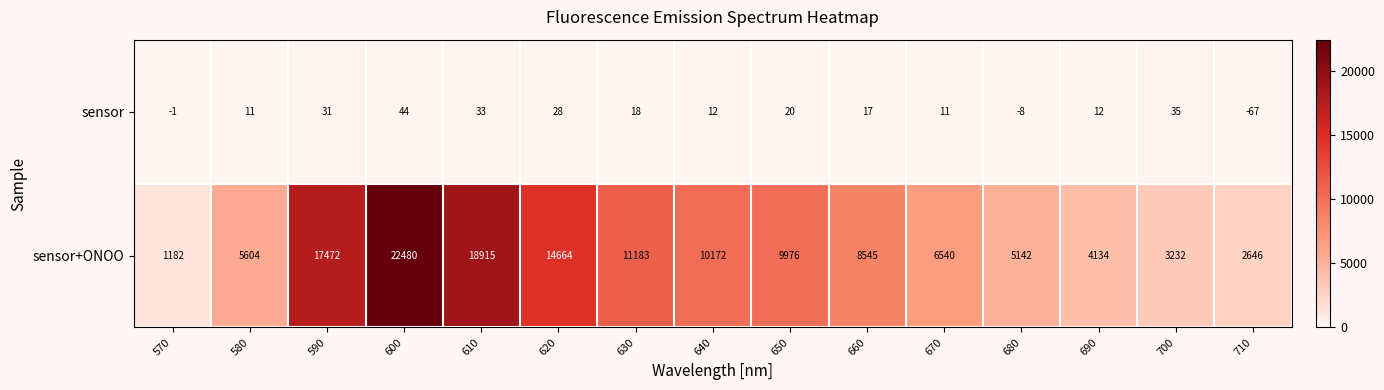

Reading left to right, extract all data points from this chart.

sensor: -1	11	31	44	33	28	18	12	20	17	11	-8	12	35	-67
sensor+ONOO: 1182	5604	17472	22480	18915	14664	11183	10172	9976	8545	6540	5142	4134	3232	2646